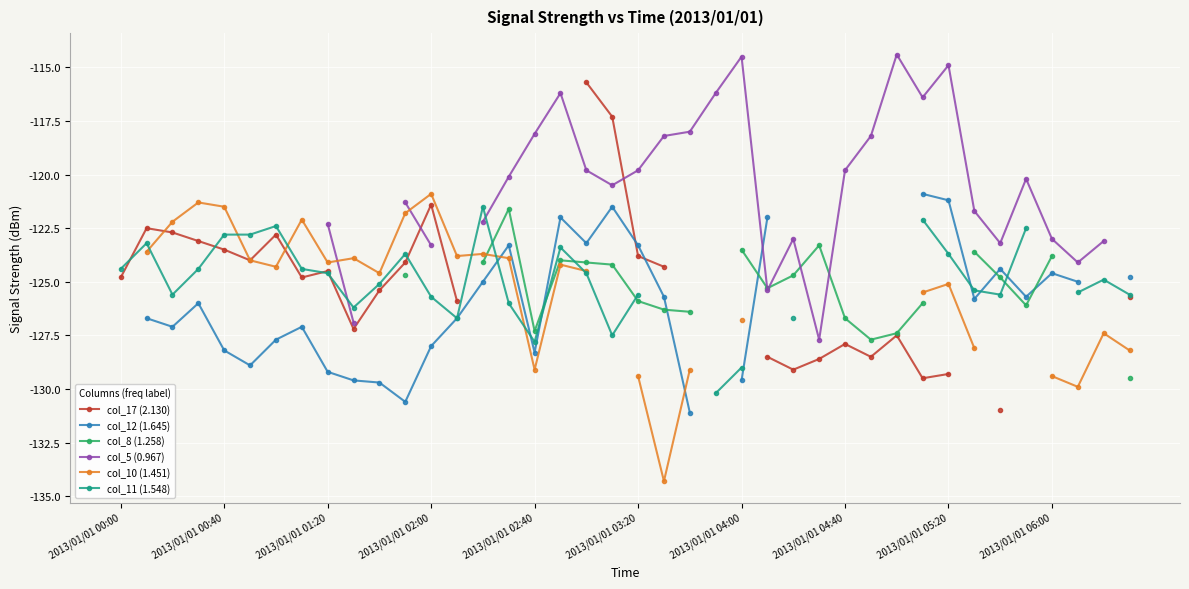

What are all the series names shown in the legend?

col_17 (2.130), col_12 (1.645), col_8 (1.258), col_5 (0.967), col_10 (1.451), col_11 (1.548)